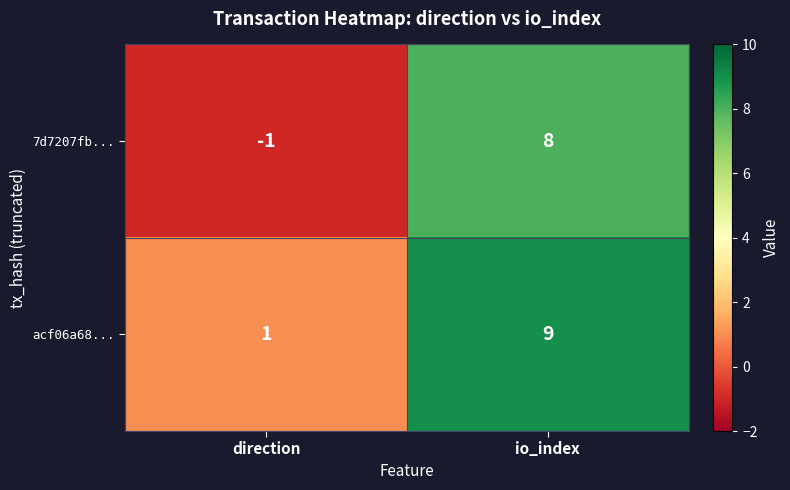

Reading left to right, what are all the values shown in this chart?

7d7207fb...: direction=-1	io_index=8
acf06a68...: direction=1	io_index=9